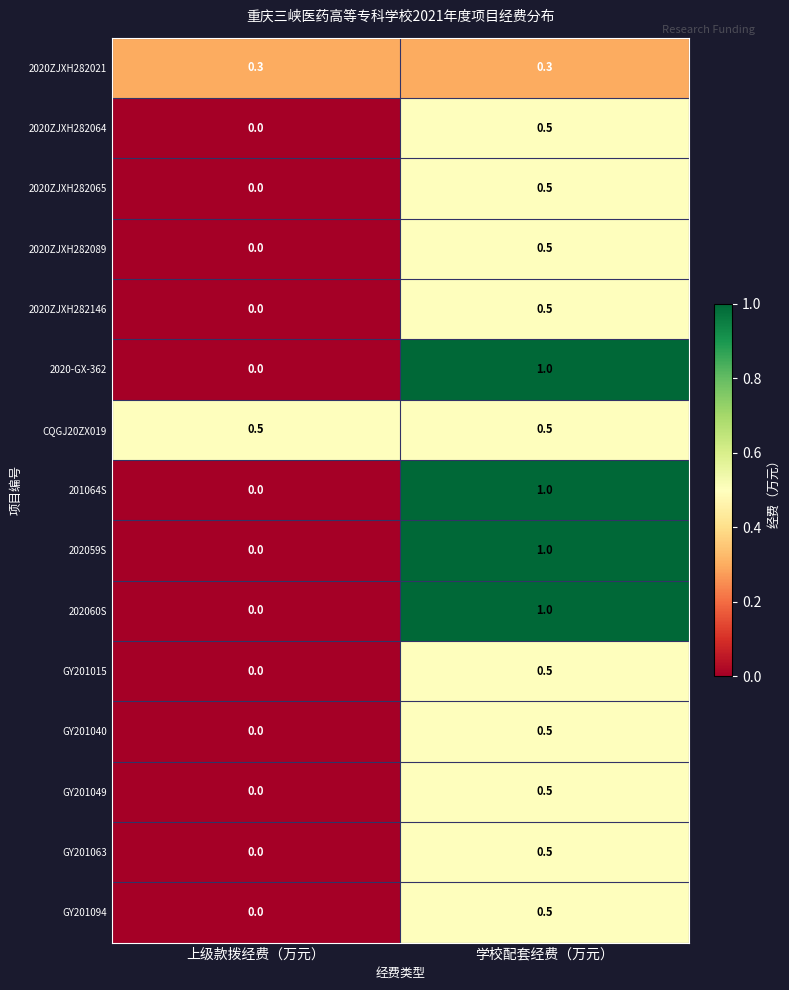

What is the difference between the maximum and minimum values in the GY201063 series?

0.5